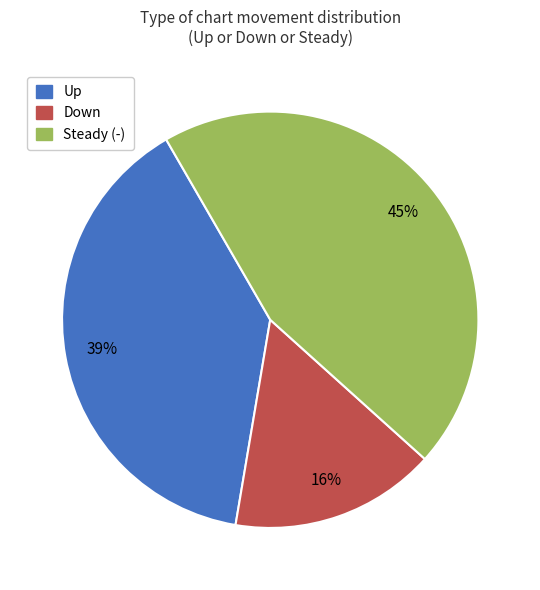

Which has a higher value, Down or Steady (-)?

Steady (-)